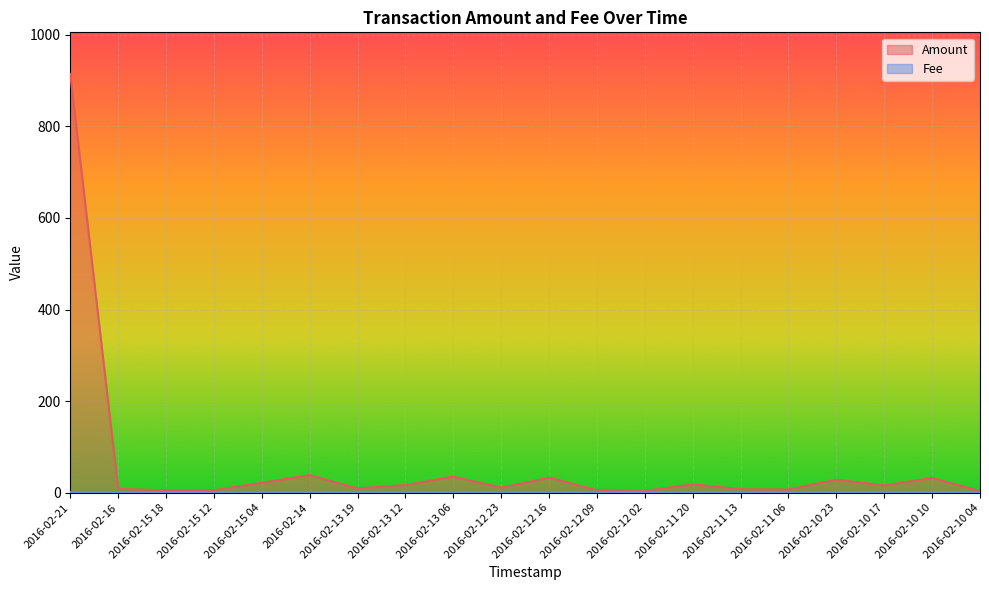

What is the value of the 6th point from the left?

38.3